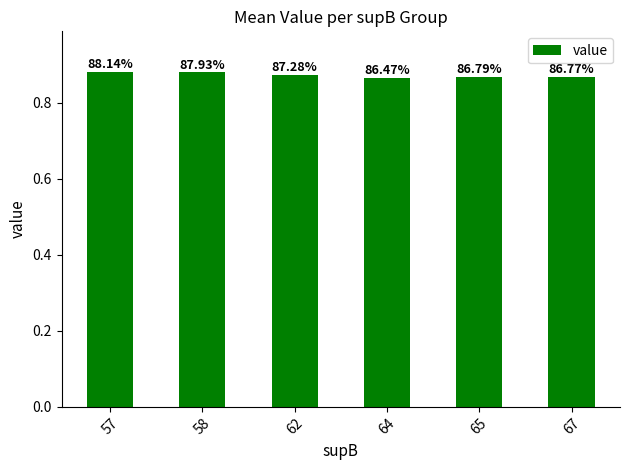

True or false: the data shows 1.4 at 67.

False